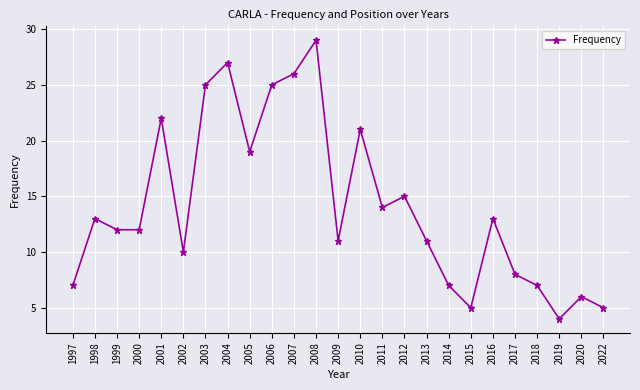

What is the value of the 1st point from the left?

7